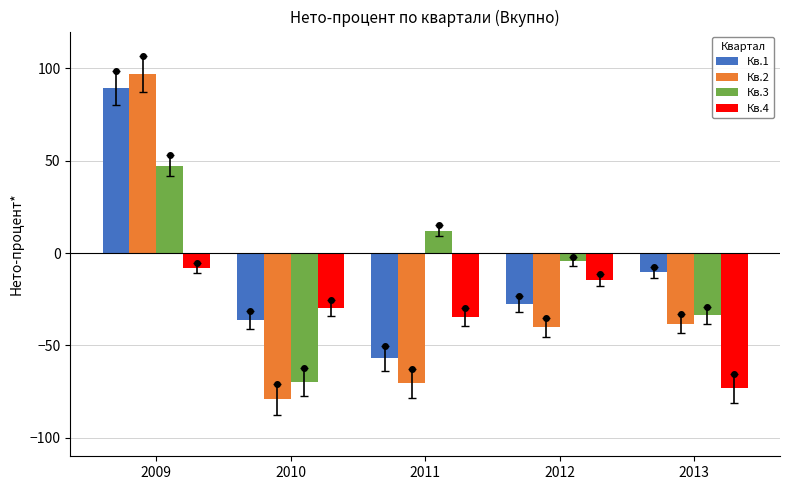

True or false: Кв.3 has a value of -69.6 at 2010.

True